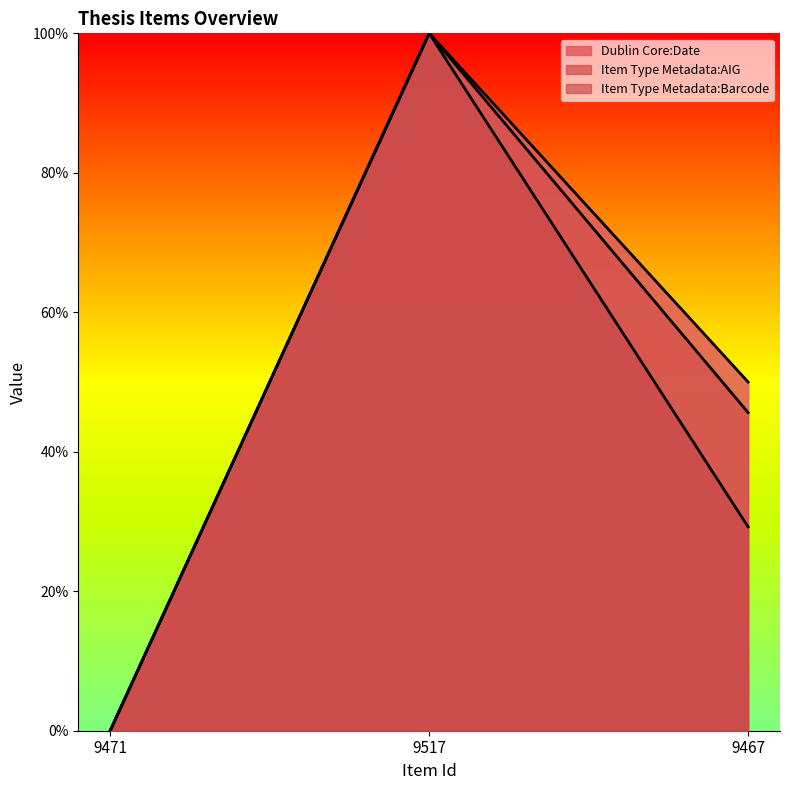

List the labels in order of Item Type Metadata:AIG value, smallest first.

9471, 9467, 9517